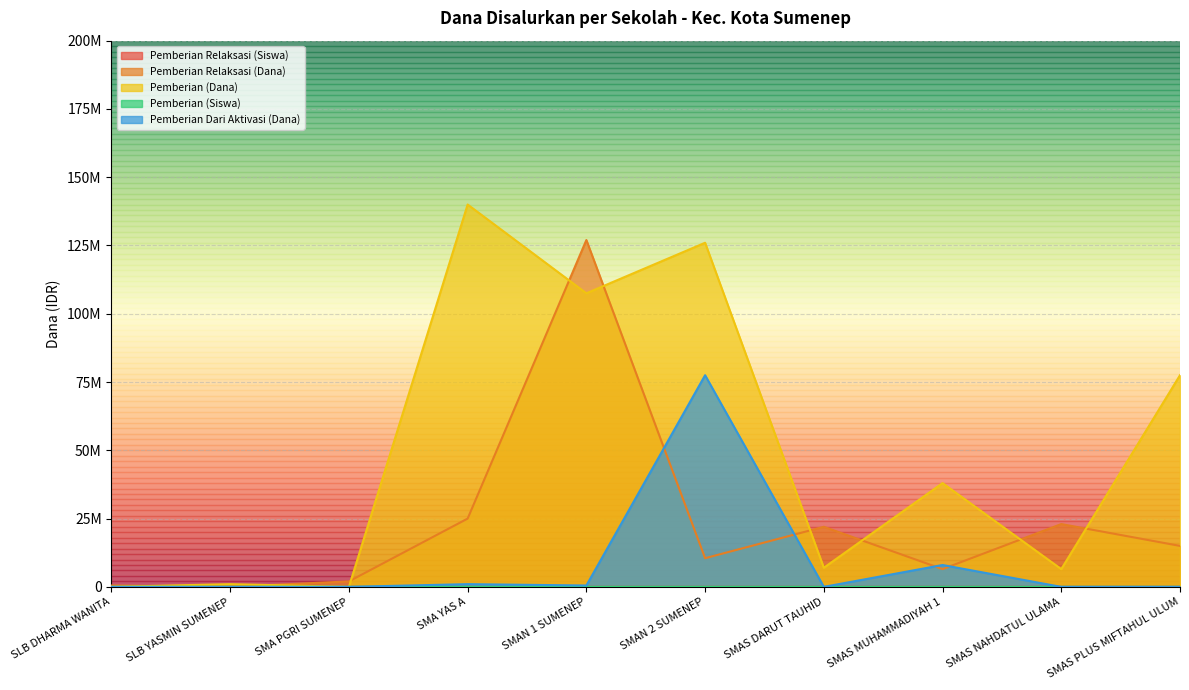

Which series changed the most between SLB DHARMA WANITA and SMA PGRI SUMENEP?

Pemberian Relaksasi (Dana)